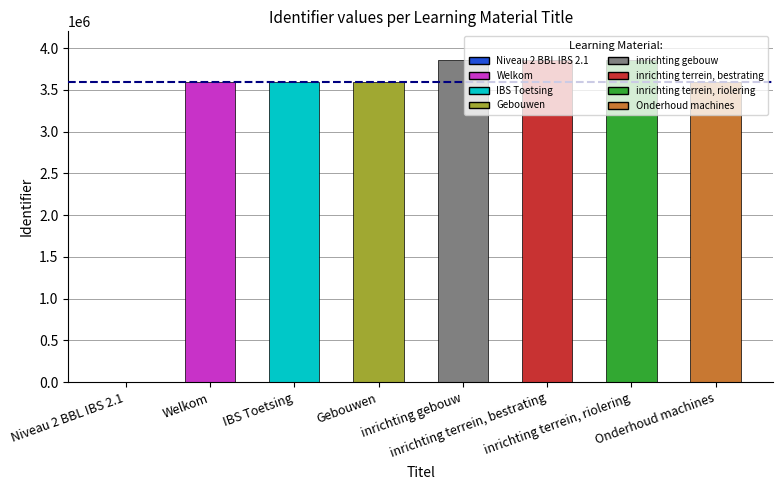

Approximately how many times larger is the value at IBS Toetsing compared to inrichting gebouw?

0.9